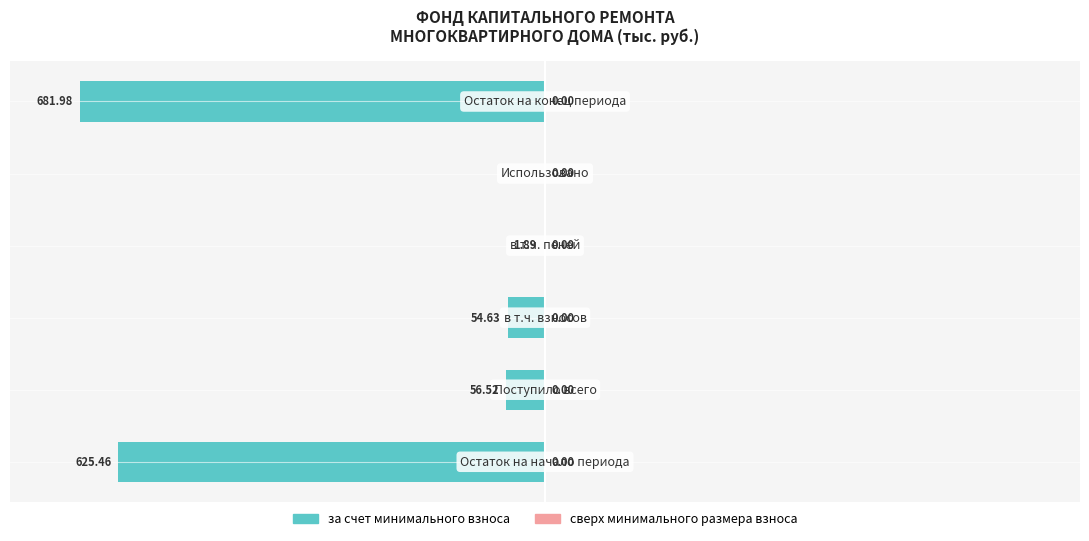

Count the number of data series in this chart.

1